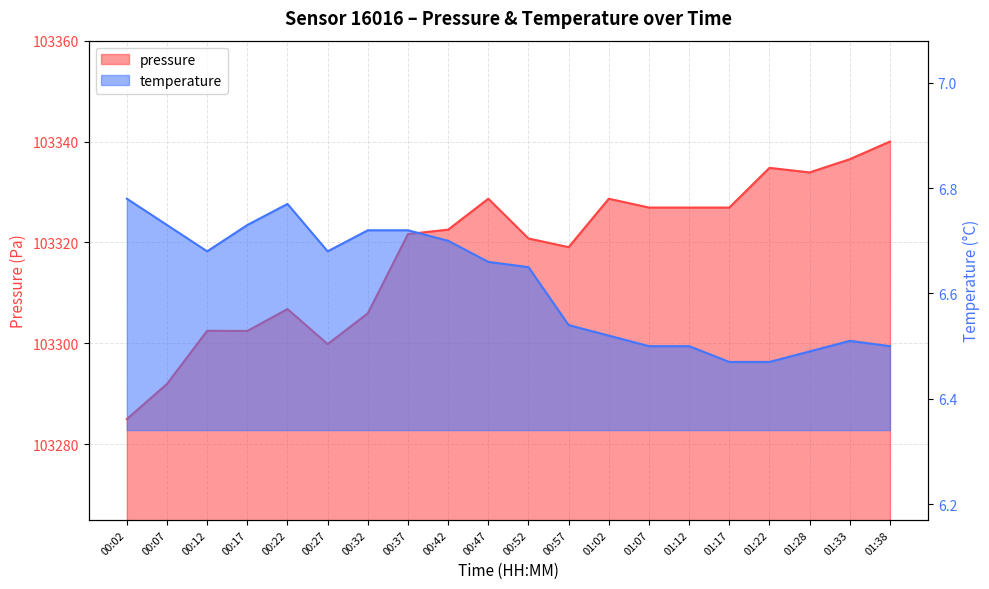

True or false: temperature and pressure intersect in this chart.

False